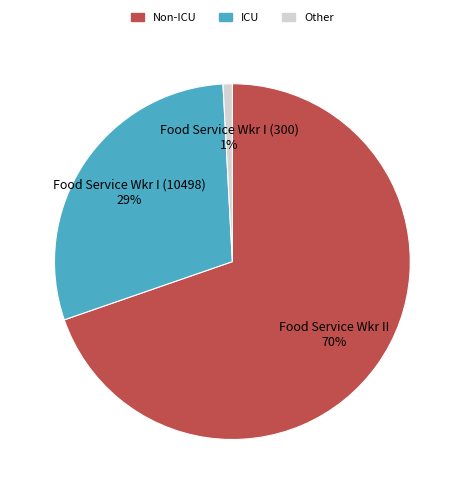

What is the largest slice in the pie chart?

Food Service Wkr II